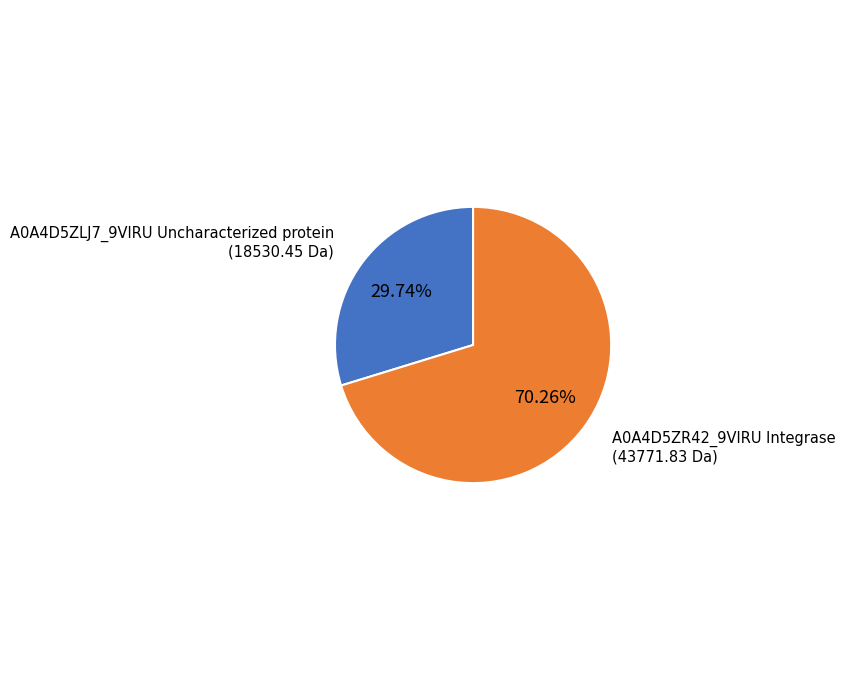

To the nearest percent, what is the combined percentage of A0A4D5ZR42_9VIRU Integrase and A0A4D5ZLJ7_9VIRU Uncharacterized protein?

100%